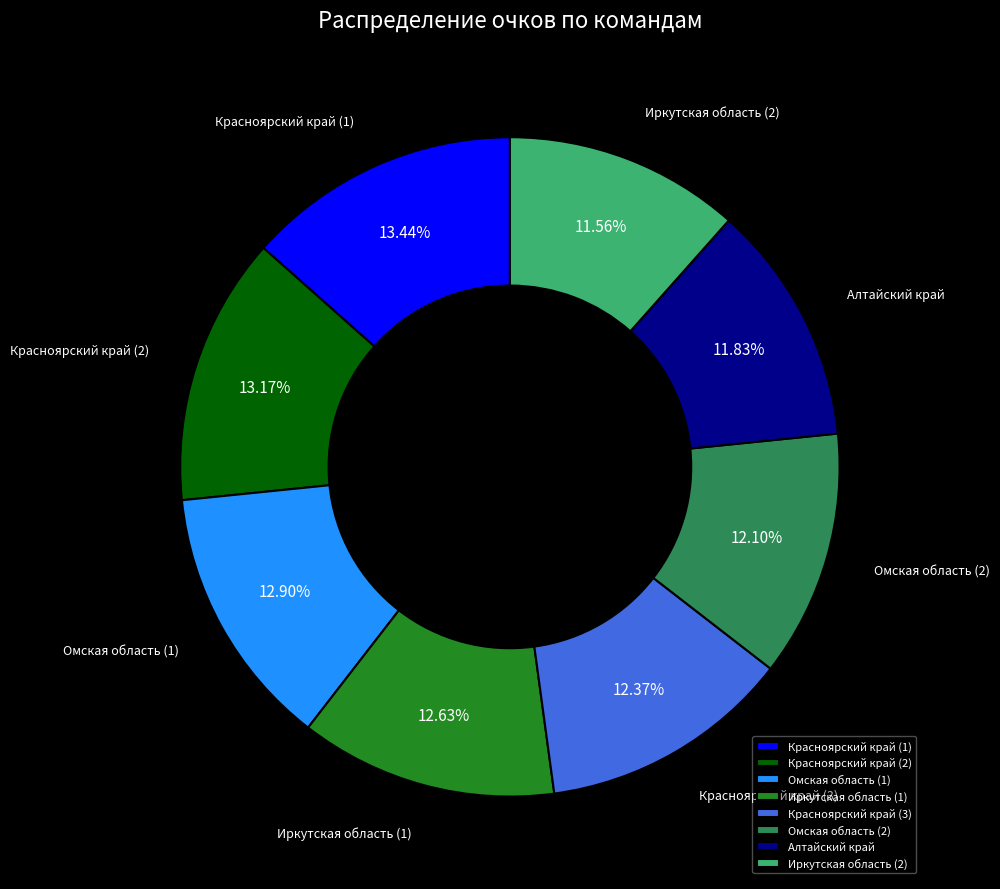

How much of the chart is everything except Красноярский край (1)?

86.6%